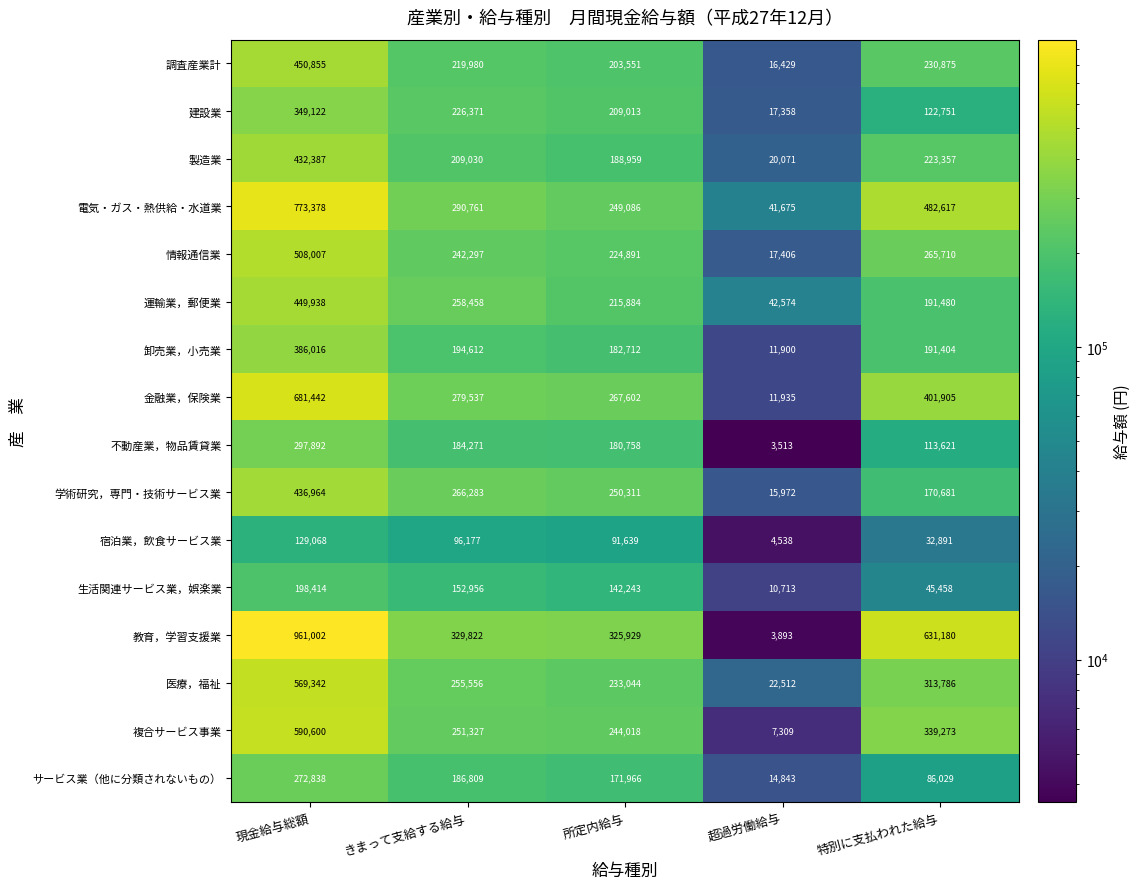

Count the number of data series in this chart.

16